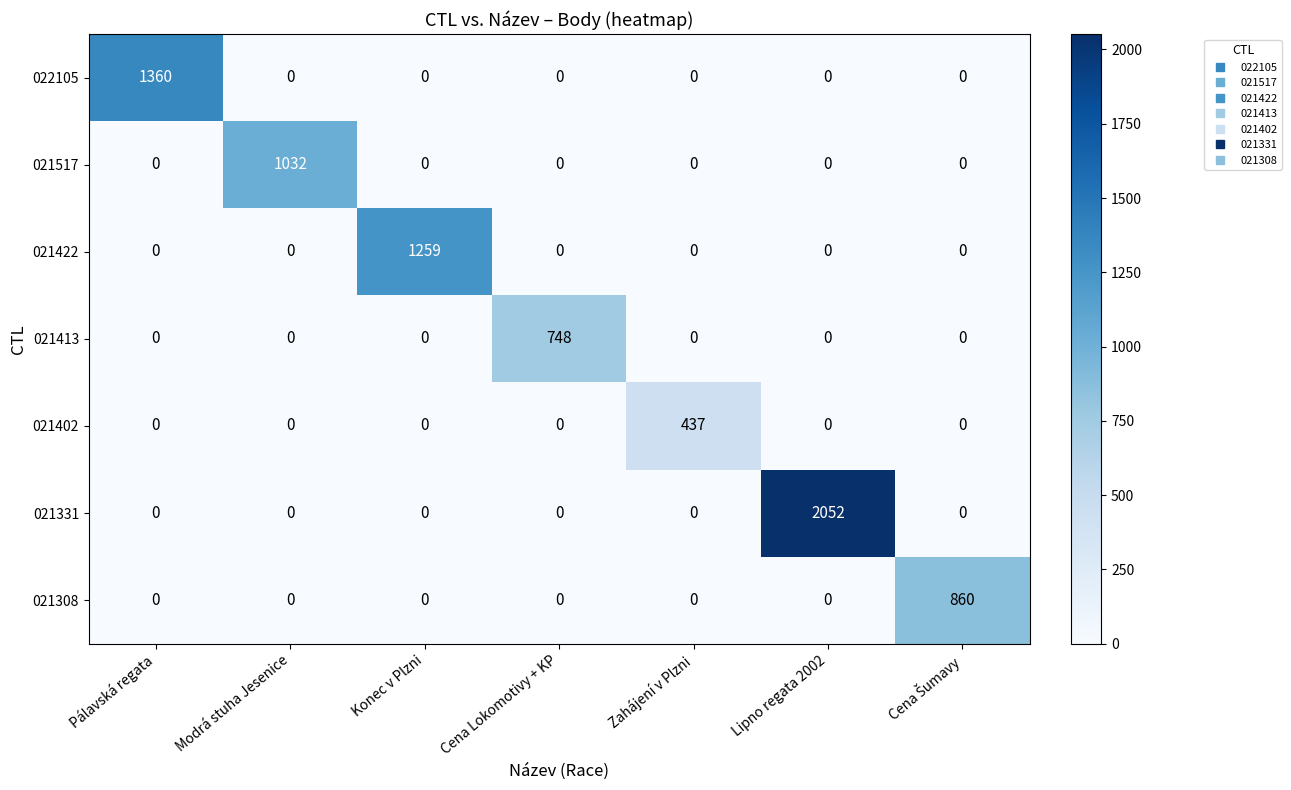

List the series in order of their peak value, lowest first.

021402, 021413, 021308, 021517, 021422, 022105, 021331